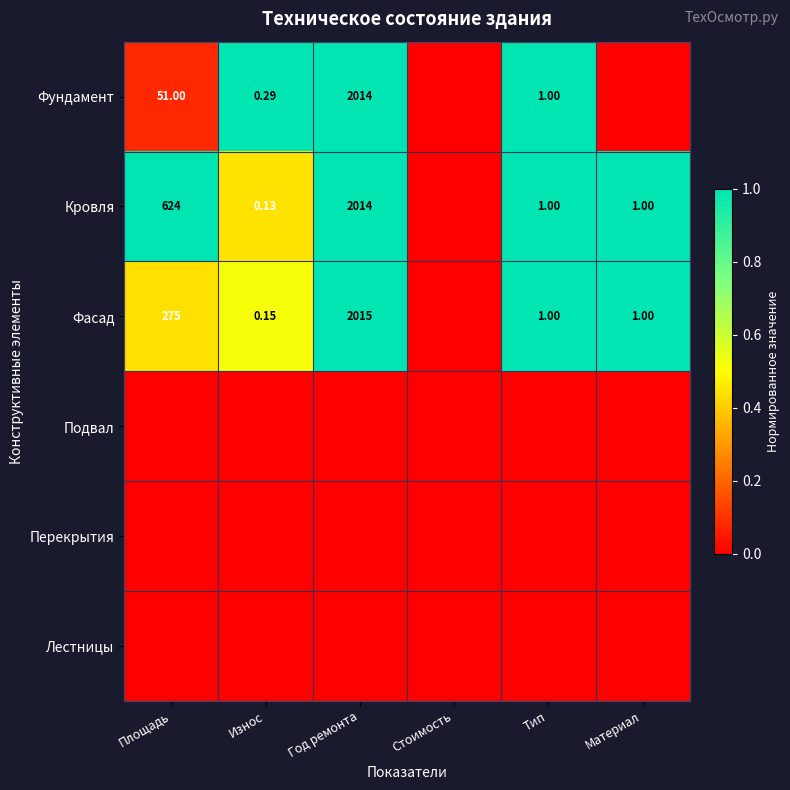

Is the value of Фундамент at Износ greater than the value of Фасад at Материал?

No